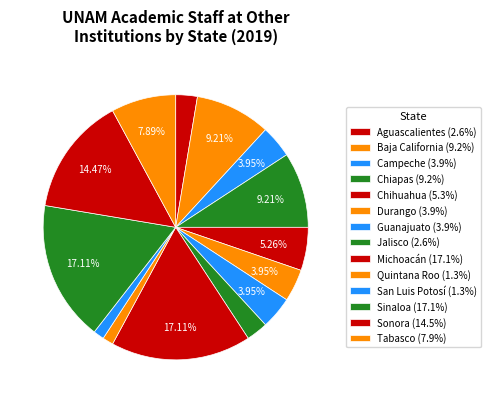

Count the number of slices in the pie.

14